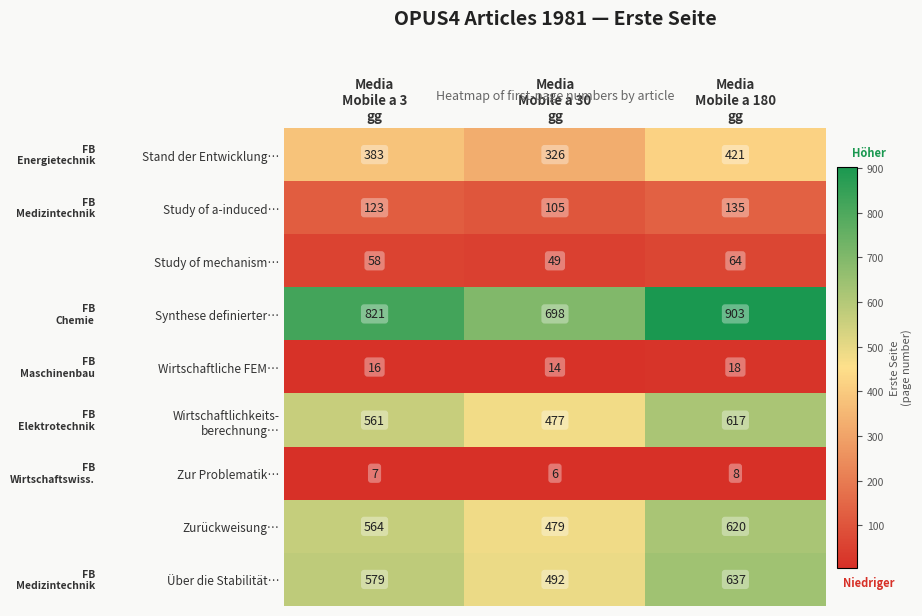

What is the average value of the Zurückweisung… series?

554